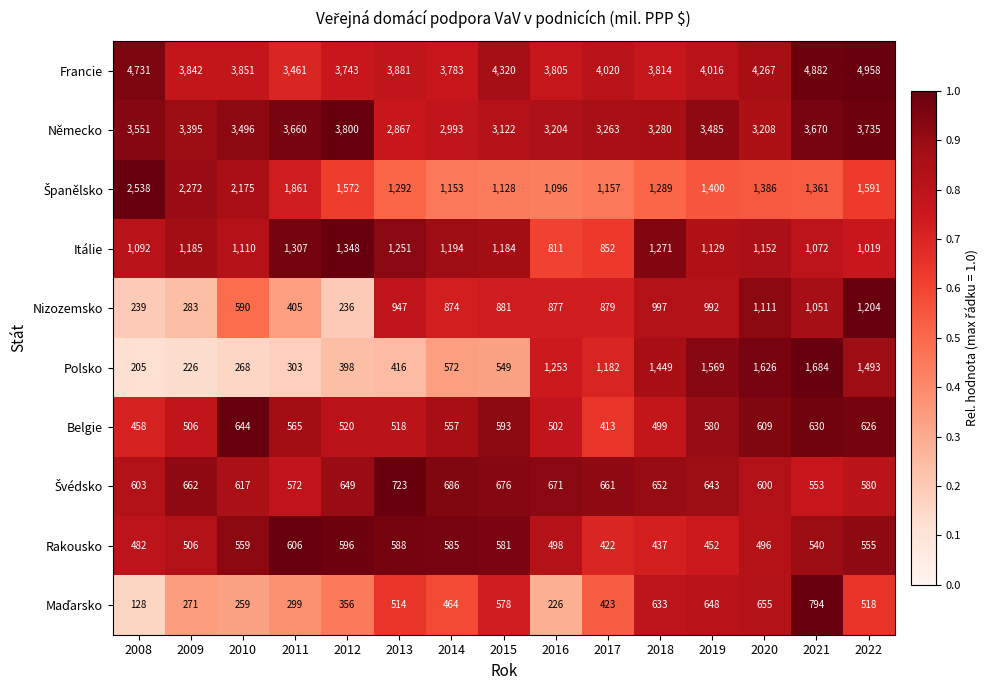

Rank the categories by Belgie value from lowest to highest.

2017, 2008, 2018, 2016, 2009, 2013, 2012, 2014, 2011, 2019, 2015, 2020, 2022, 2021, 2010